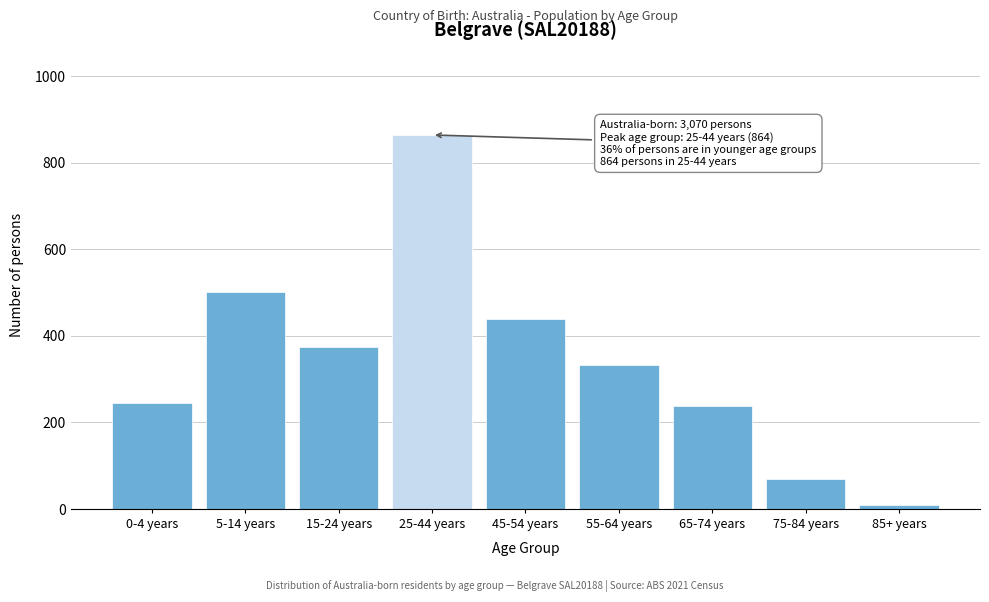

Reading left to right, transcribe all the data shown in this chart.

244	500	373	864	439	333	238	69	10